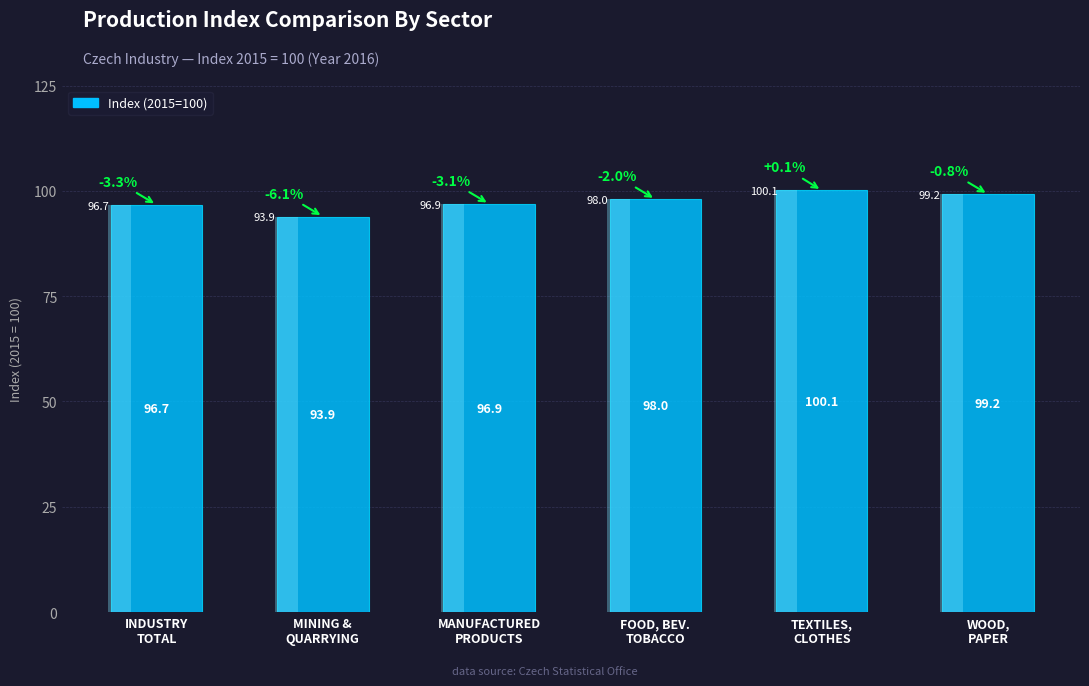

Reading left to right, transcribe all the data shown in this chart.

INDUSTRY
TOTAL=96.7	MINING &
QUARRYING=93.9	MANUFACTURED
PRODUCTS=96.9	FOOD, BEV.
TOBACCO=98.0	TEXTILES,
CLOTHES=100.1	WOOD,
PAPER=99.2